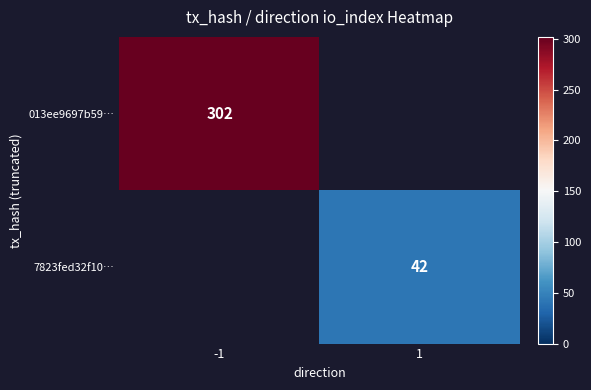

The value of 013ee9697b59… at -1 is 302. True or false?

True